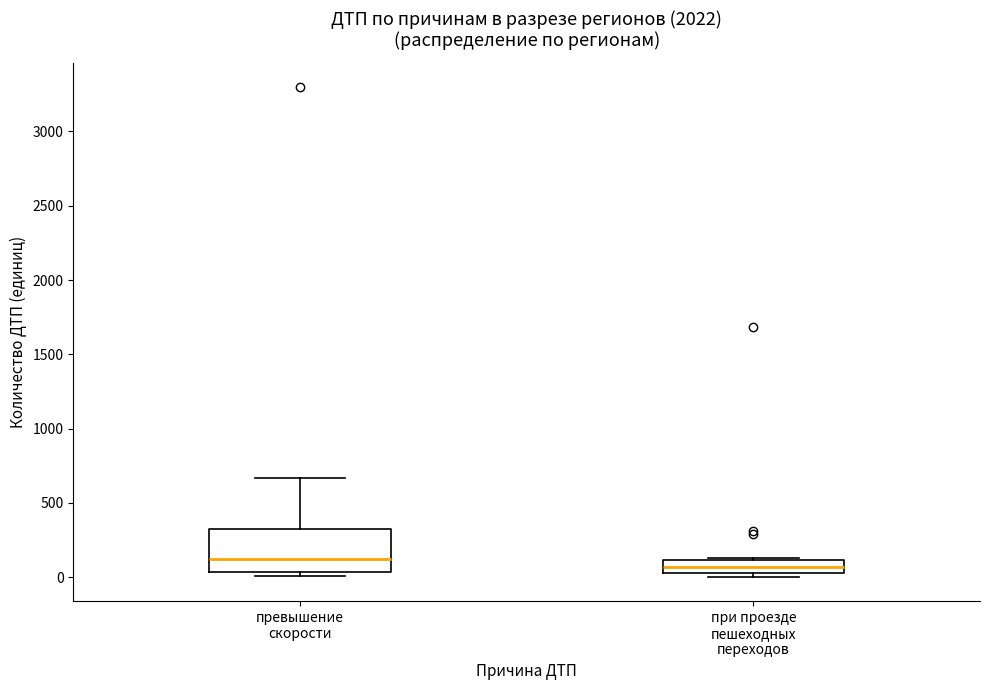

Reading left to right, read every box against the y-axis: the position of its median line, the range the box covers, and the ends of its whiskers. The values are not printed on the chart, so give them approximately, as read against the axis.

превышение скорости: median 100, box 50 to 300, whiskers 0 to 650
при проезде пешеходных переходов: median 50 (inside the box), box 50 to 100, whiskers 0 to 150